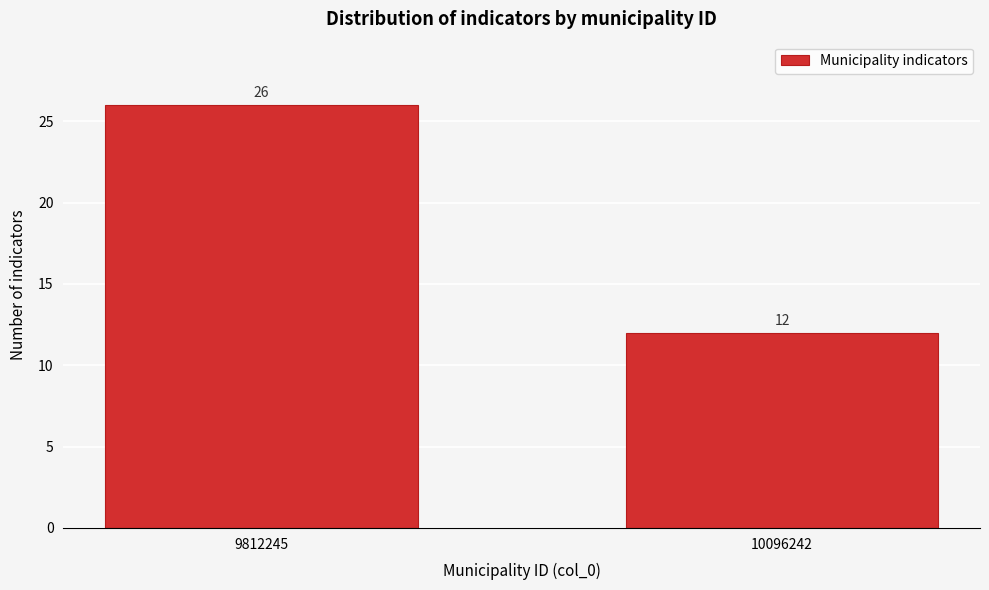

Reading right to left, transcribe all the data shown in this chart.

12	26